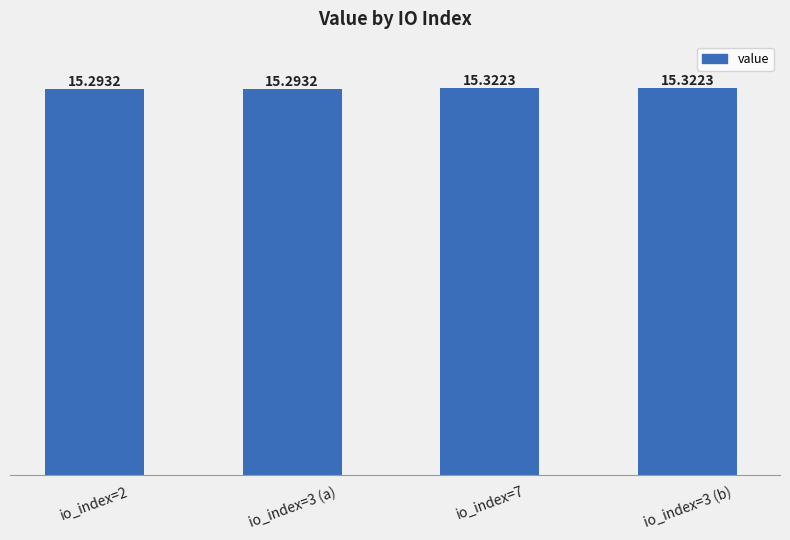

Reading left to right, what are all the values shown in this chart?

io_index=2=15.3	io_index=3 (a)=15.3	io_index=7=15.3	io_index=3 (b)=15.3